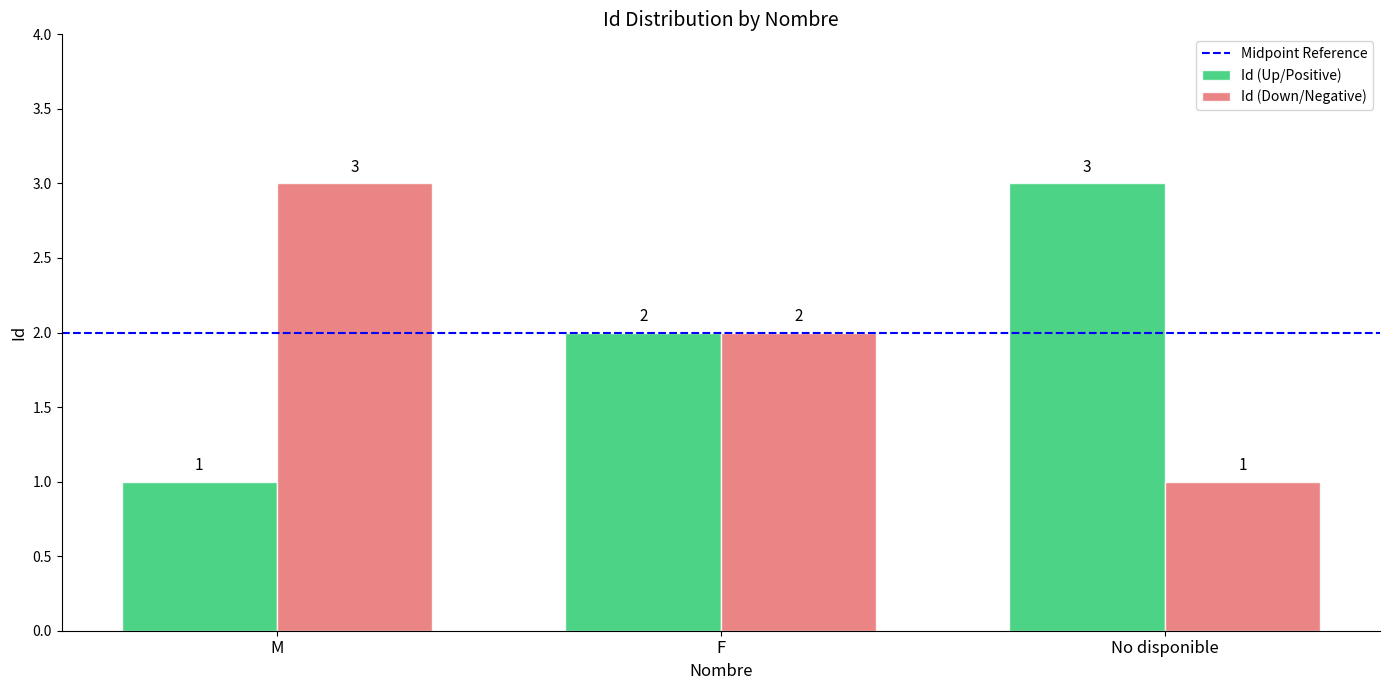

Reading left to right, what are all the values shown in this chart?

Id (Up/Positive): M=1	F=2	No disponible=3
Id (Down/Negative): M=3	F=2	No disponible=1